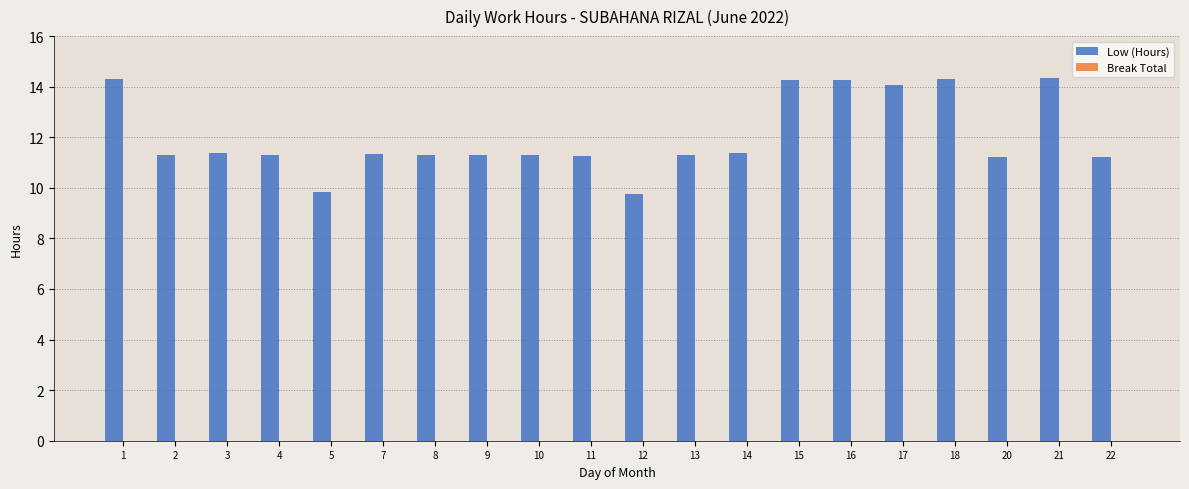

What is the minimum value shown in the chart?

9.8